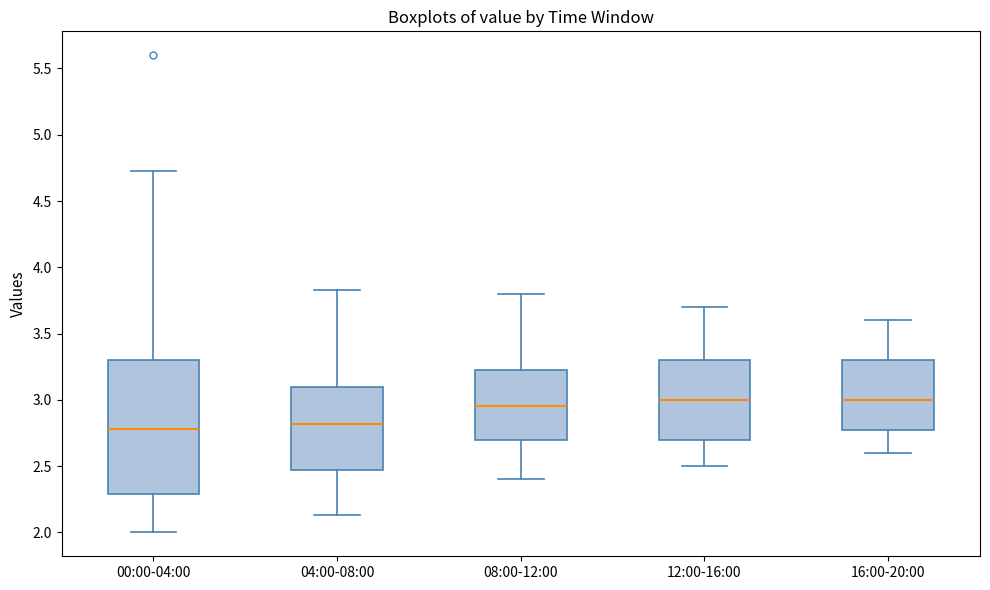

Reading left to right, transcribe this box plot: for each box, give where its median line is, the range the box spans, and where its two whiskers end, as read against the y-axis. The values are not printed on the chart, so give them approximately, as read against the axis.

00:00-04:00: median 2.80, box 2.30 to 3.30, whiskers 2.00 to 4.75
04:00-08:00: median 2.80, box 2.45 to 3.10, whiskers 2.15 to 3.85
08:00-12:00: median 2.95, box 2.70 to 3.25, whiskers 2.40 to 3.80
12:00-16:00: median 3.00, box 2.70 to 3.30, whiskers 2.50 to 3.70
16:00-20:00: median 3.00, box 2.80 to 3.30, whiskers 2.60 to 3.60